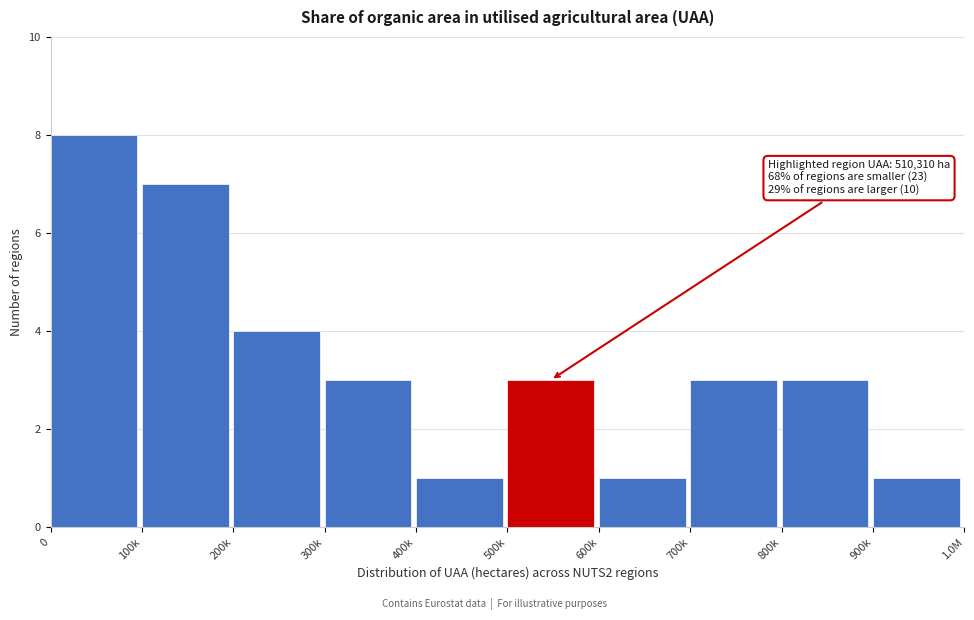

Reading left to right, list all the values displayed in this chart.

8	7	4	3	1	3	1	3	3	1